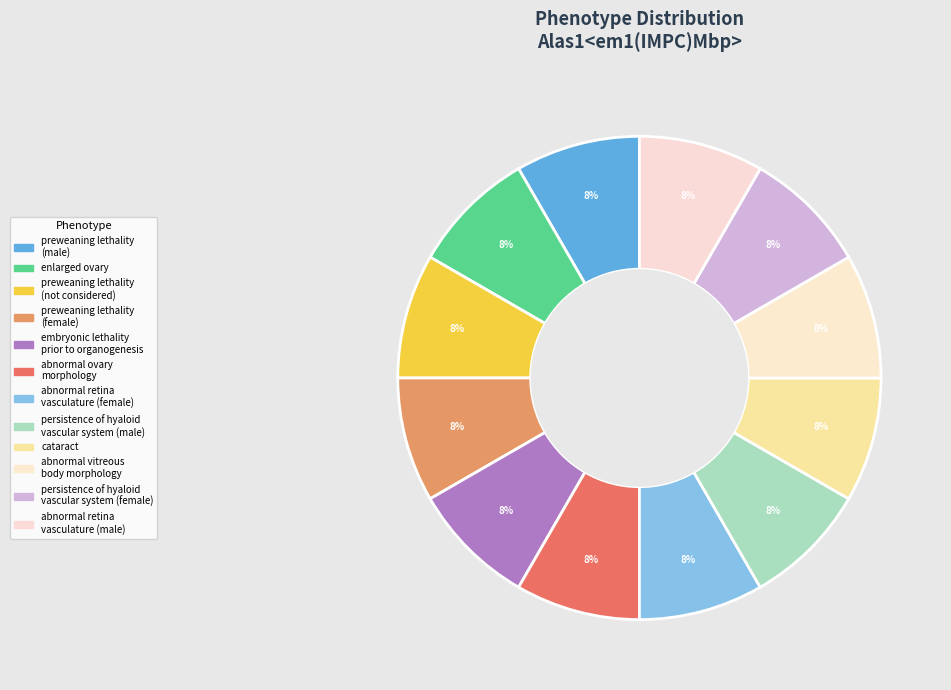

Does any single category account for the majority?

No